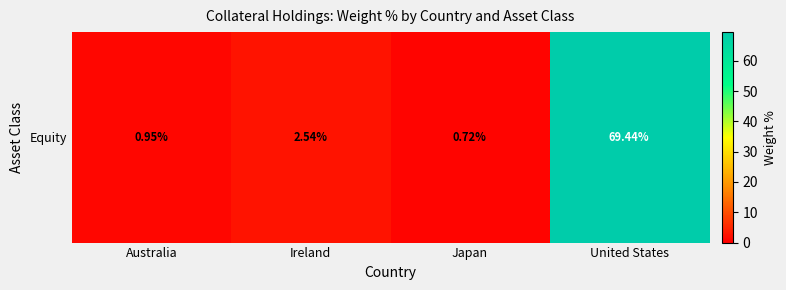

Reading left to right, extract all data points from this chart.

Australia=0.9	Ireland=2.5	Japan=0.7	United States=69.4